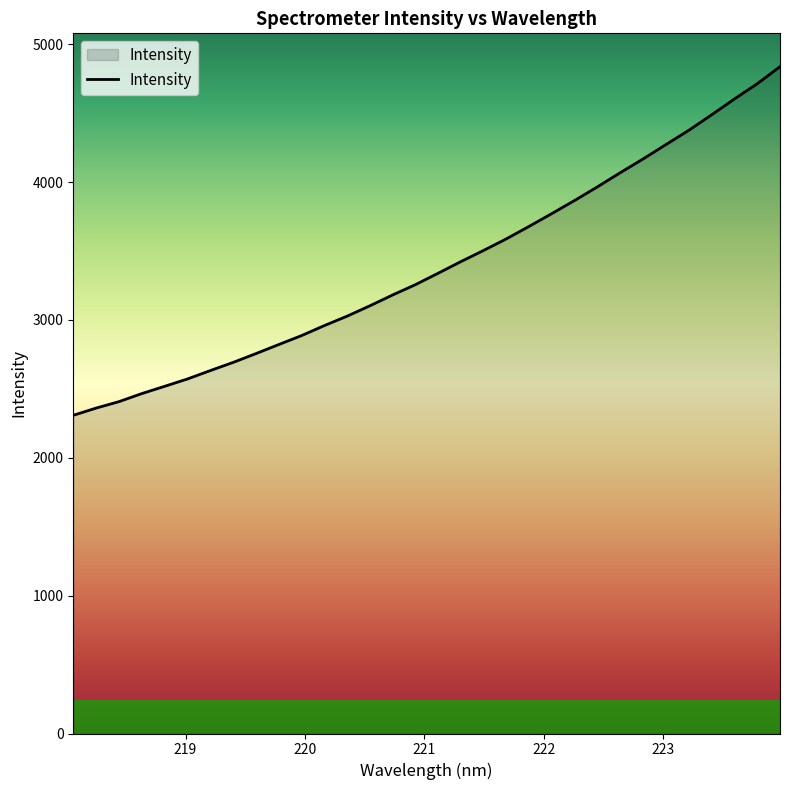

What is the minimum value shown in the chart?

2308.4